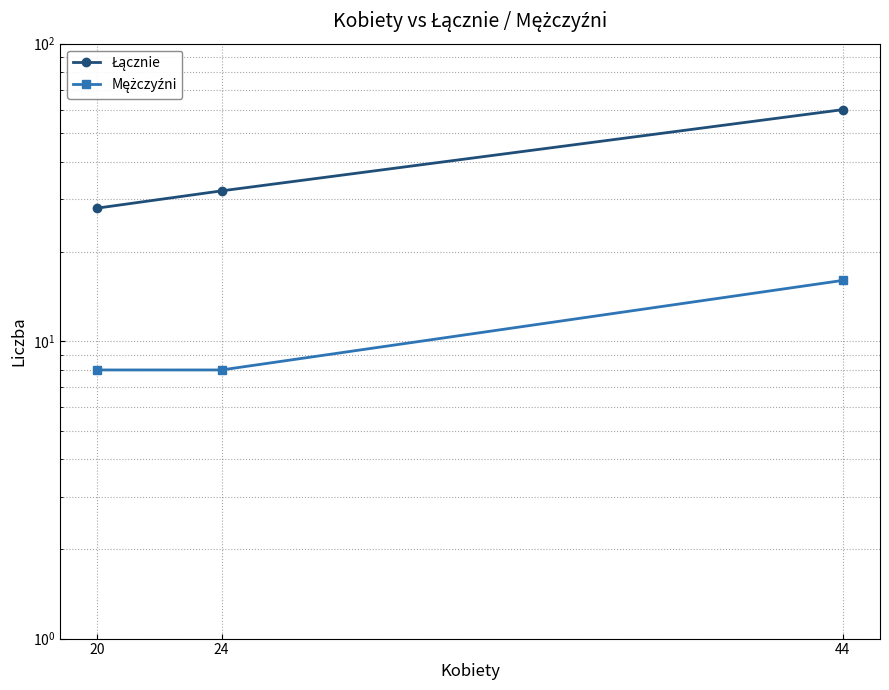

Is it true that Łącznie equals 60 at 44?

True